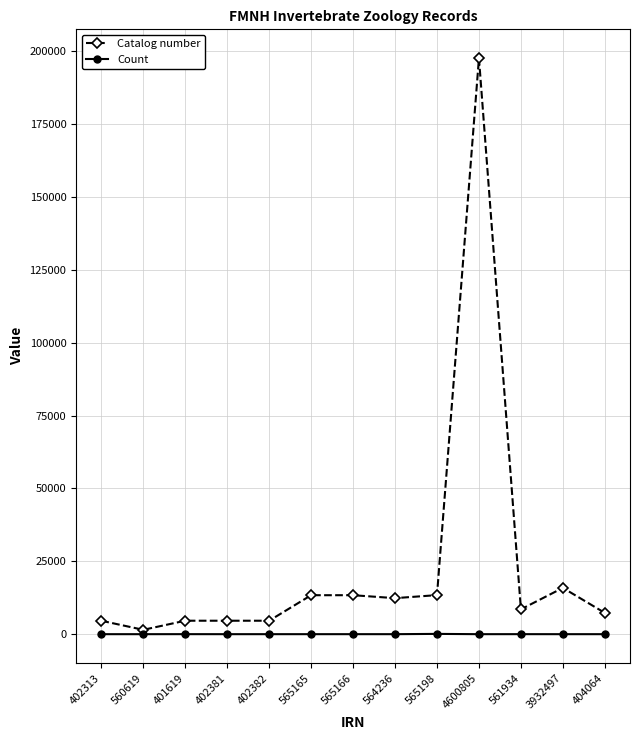

Which category has the highest value across all series?

4600805